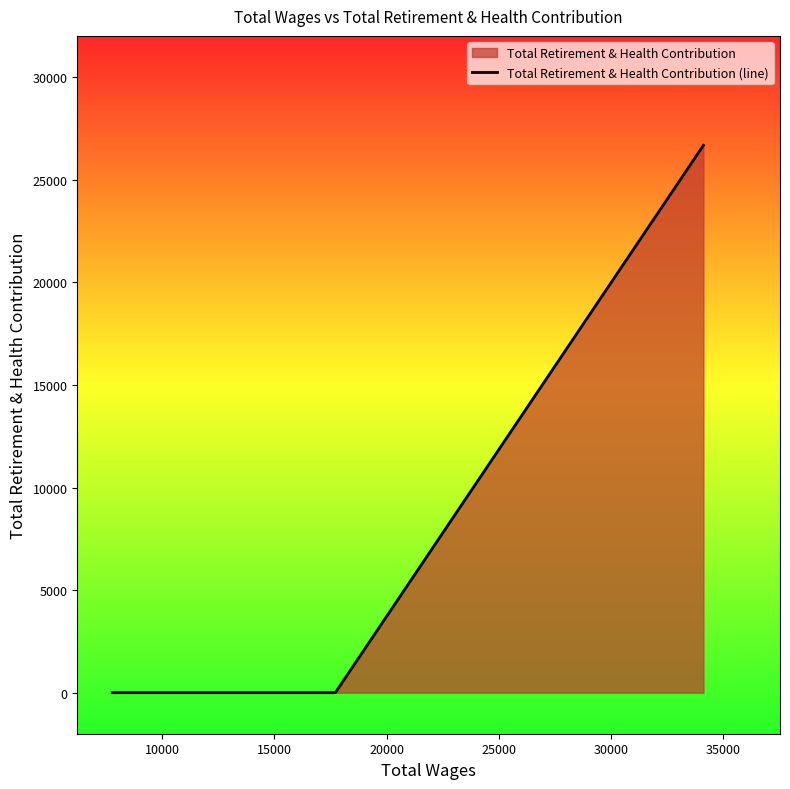

What is the average value?

8892